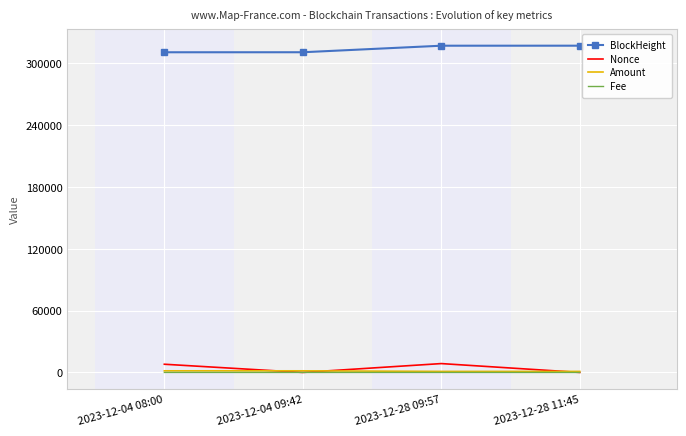

What position from the right is 2023-12-04 09:42?

3